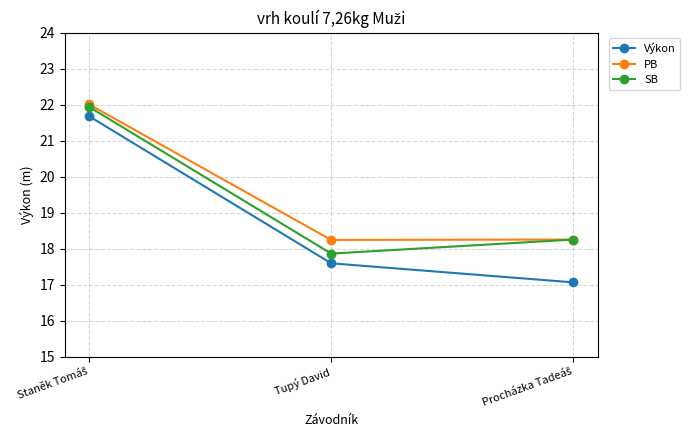

True or false: PB has a value of 18.2 at Tupý David.

True